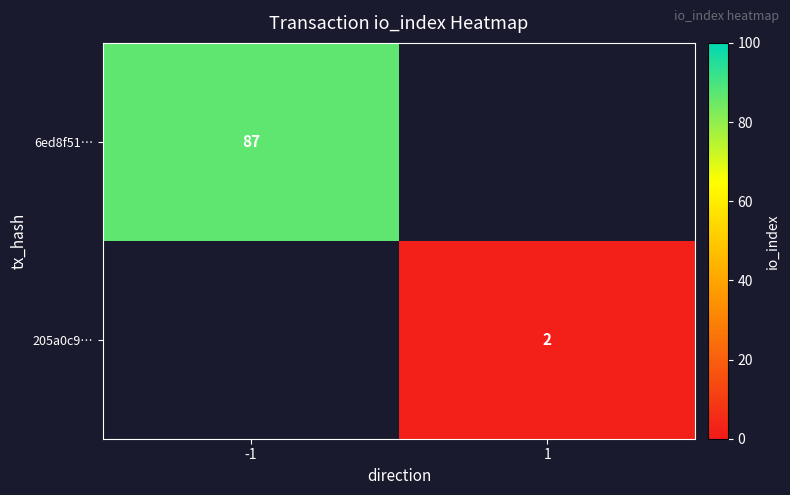

True or false: 205a0c9… has a value of 2 at 1.

True